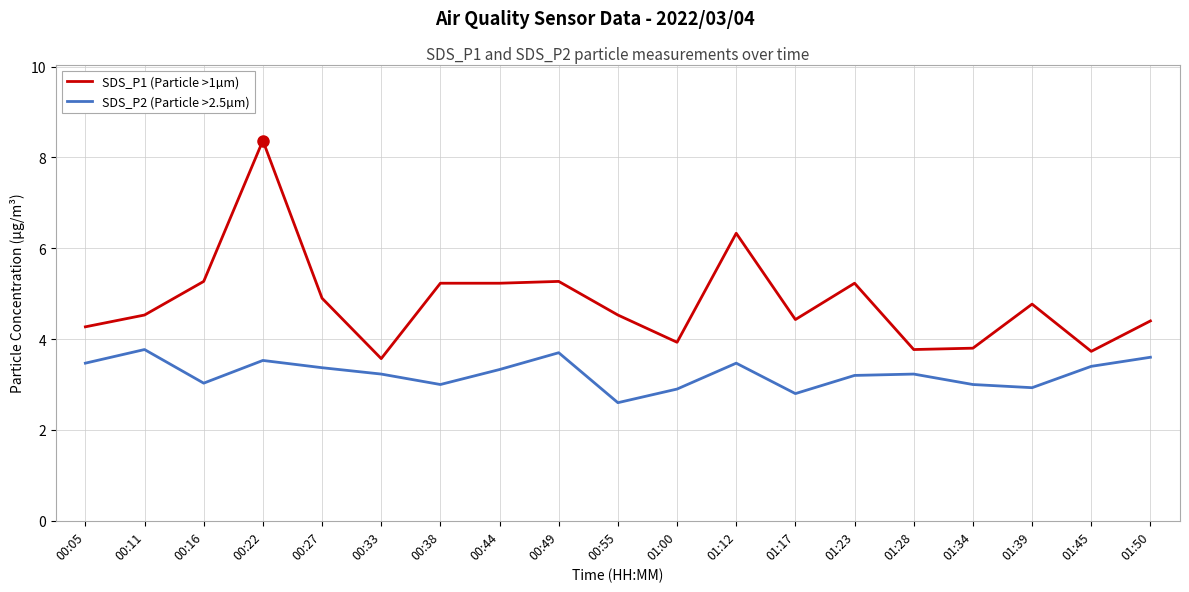

Is it true that SDS_P2 (Particle >2.5µm) equals 2.9 at 01:39?

True